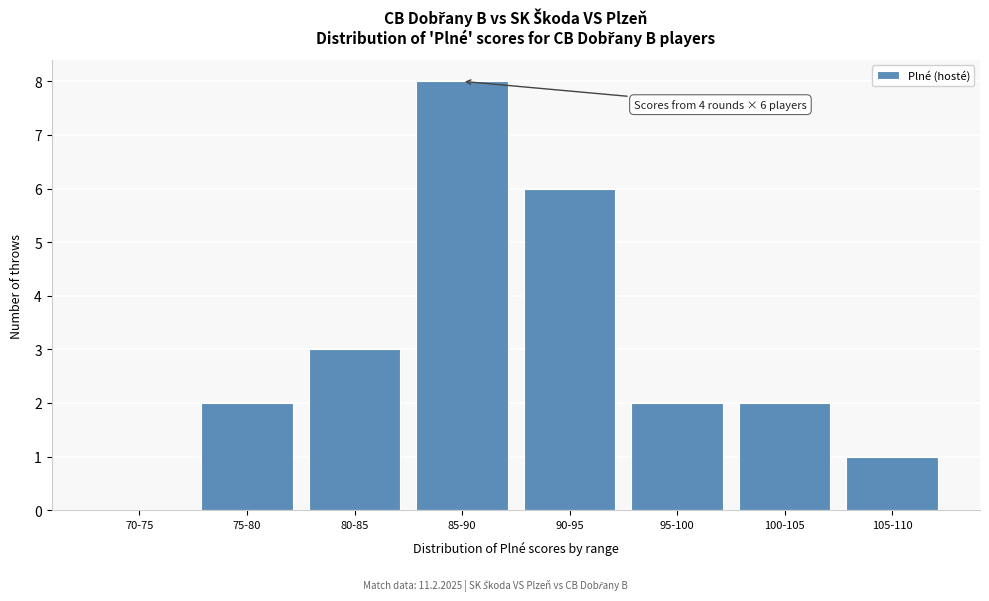

Reading right to left, transcribe all the data shown in this chart.

105-110=1	100-105=2	95-100=2	90-95=6	85-90=8	80-85=3	75-80=2	70-75=0